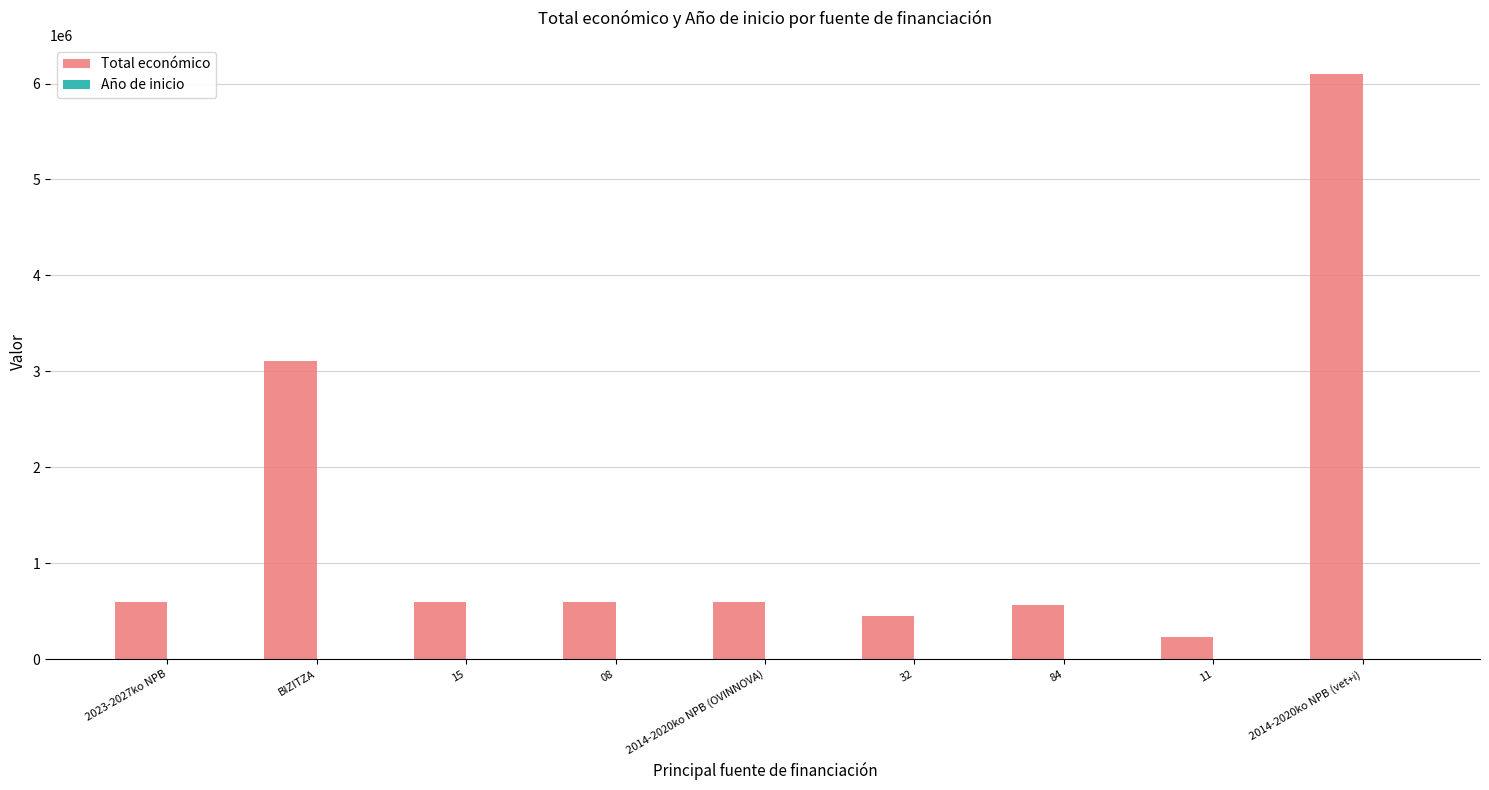

At which category is the sum across all series the highest?

2014-2020ko NPB (vet+i)